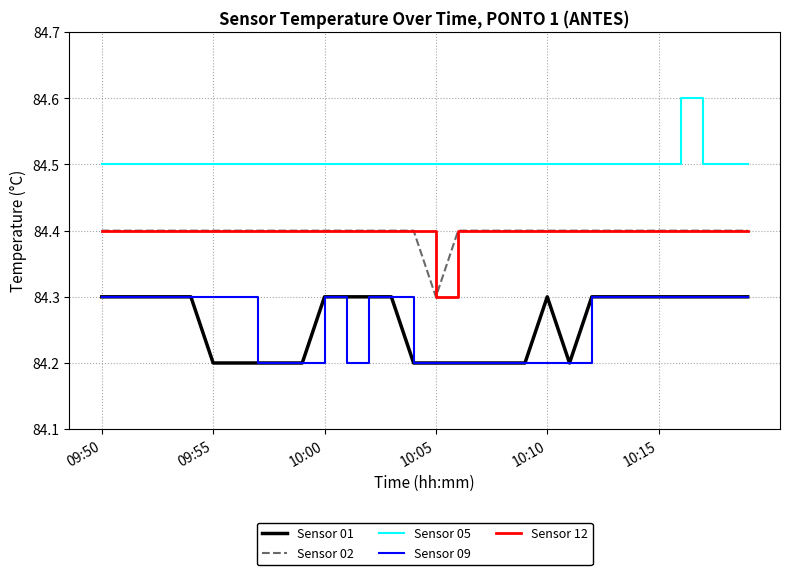

Does the chart display data point markers on the line(s)?

No